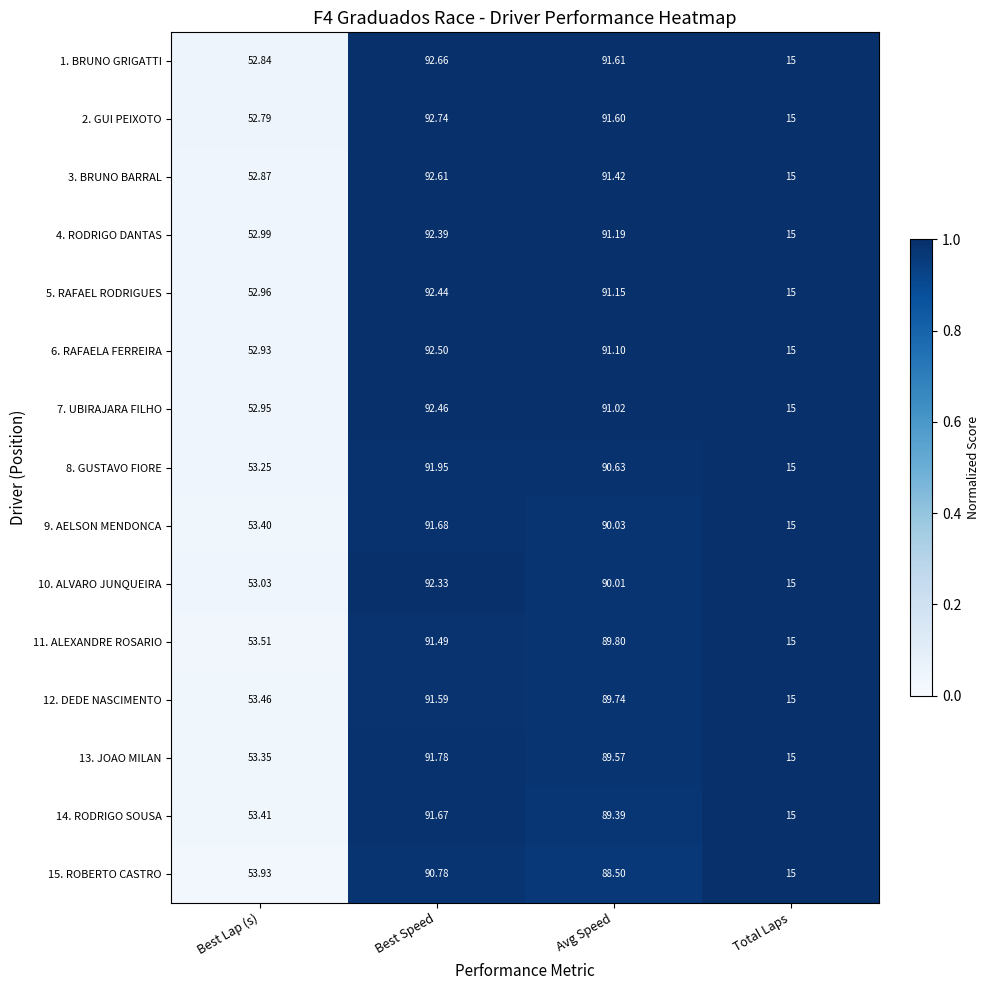

Which series has the widest spread of values?

2. GUI PEIXOTO